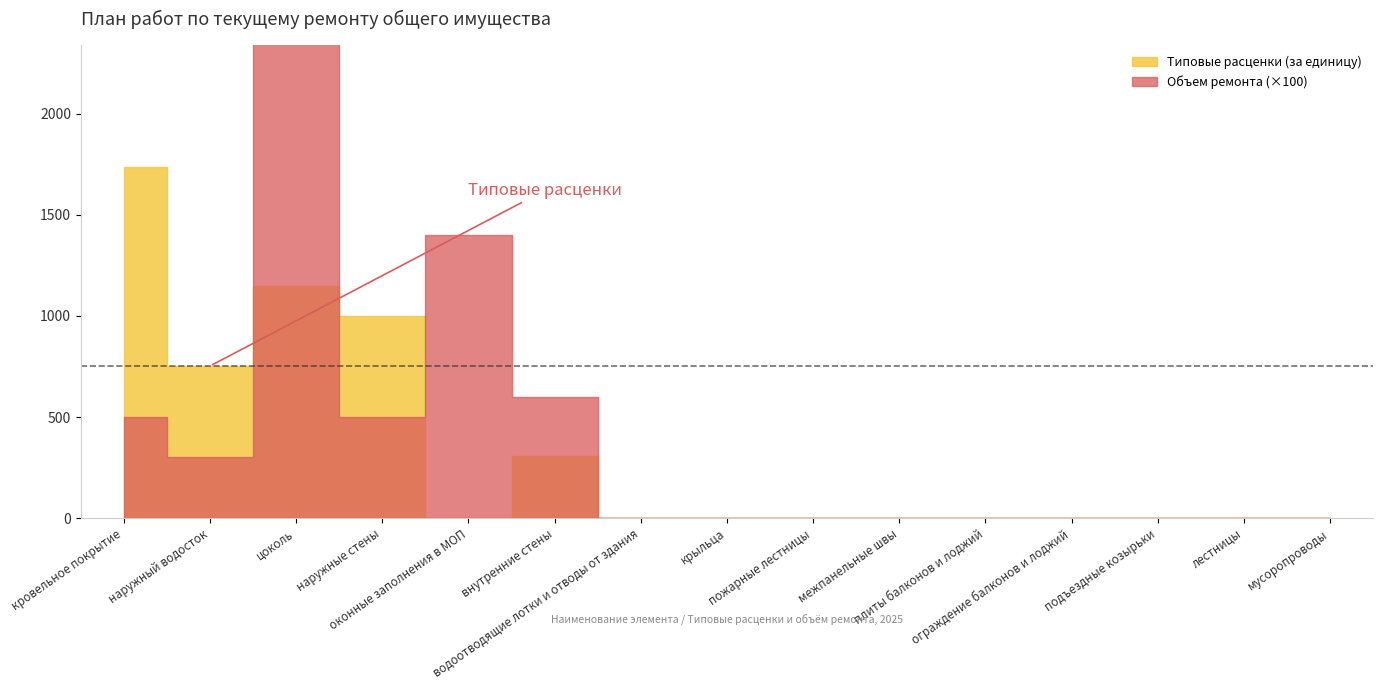

The value of Типовые расценки (за единицу) at наружные стены is 999.5. True or false?

True